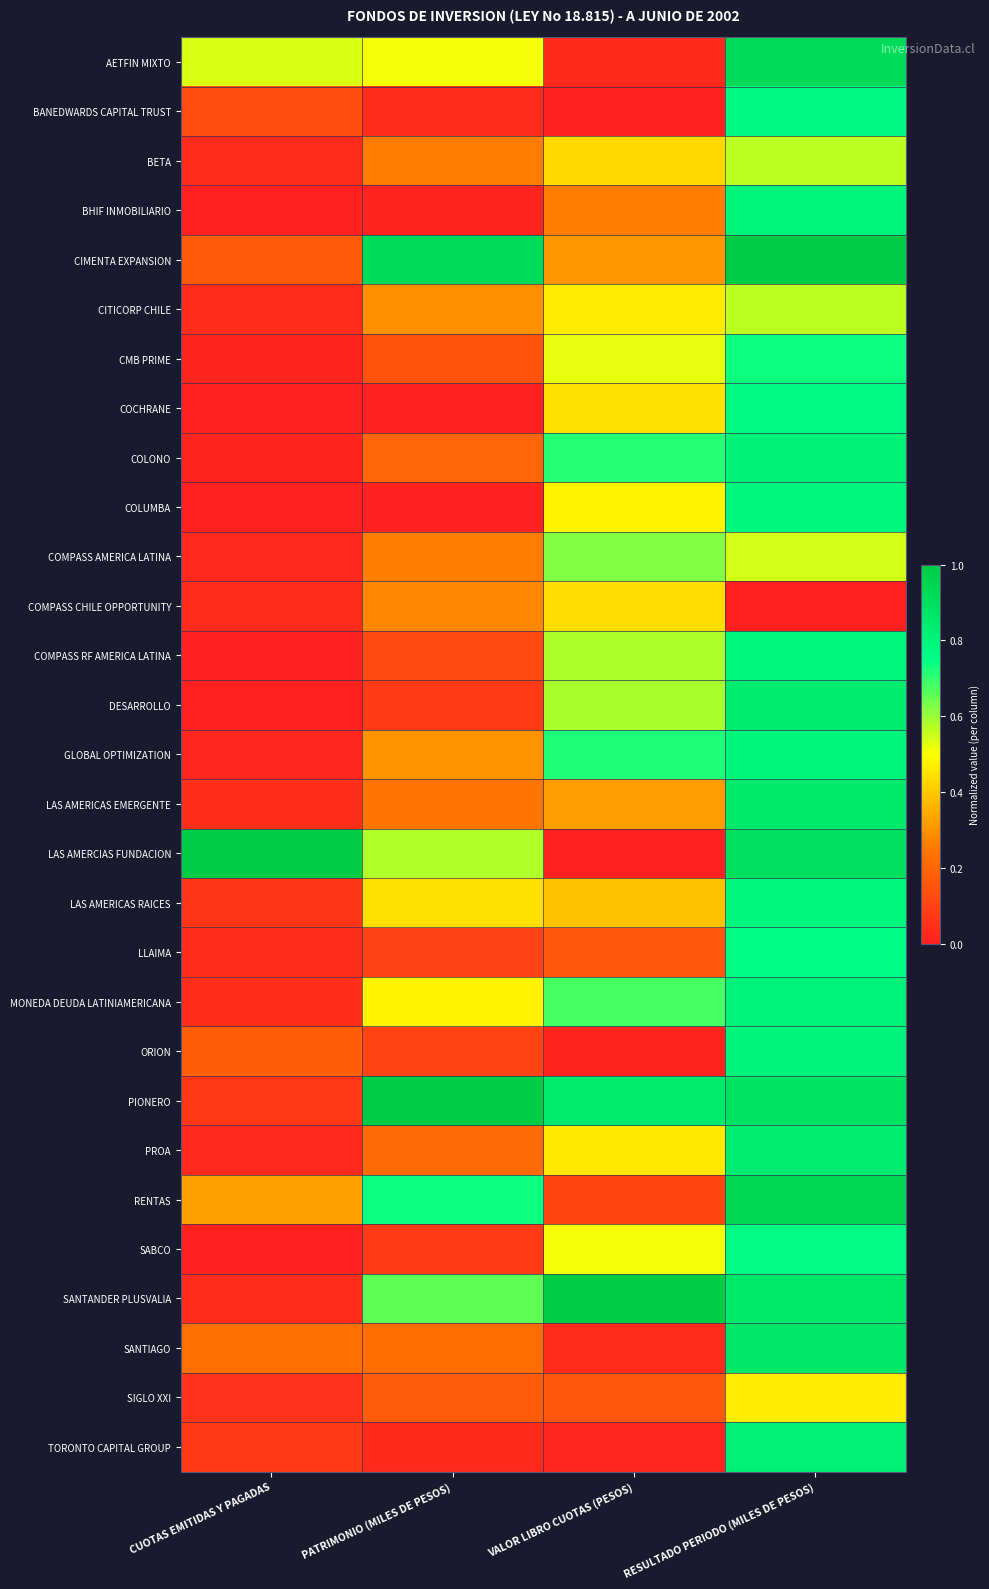

Reading left to right, what are all the values shown in this chart?

AETFIN MIXTO: CUOTAS EMITIDAS Y PAGADAS=0.5	PATRIMONIO (MILES DE PESOS)=0.5	VALOR LIBRO CUOTAS (PESOS)=0.0	RESULTADO PERIODO (MILES DE PESOS)=0.9
BANEDWARDS CAPITAL TRUST: CUOTAS EMITIDAS Y PAGADAS=0.1	PATRIMONIO (MILES DE PESOS)=0.0	VALOR LIBRO CUOTAS (PESOS)=0.0	RESULTADO PERIODO (MILES DE PESOS)=0.8
BETA: CUOTAS EMITIDAS Y PAGADAS=0.0	PATRIMONIO (MILES DE PESOS)=0.3	VALOR LIBRO CUOTAS (PESOS)=0.4	RESULTADO PERIODO (MILES DE PESOS)=0.6
BHIF INMOBILIARIO: CUOTAS EMITIDAS Y PAGADAS=0.0	PATRIMONIO (MILES DE PESOS)=0.0	VALOR LIBRO CUOTAS (PESOS)=0.3	RESULTADO PERIODO (MILES DE PESOS)=0.8
CIMENTA EXPANSION: CUOTAS EMITIDAS Y PAGADAS=0.2	PATRIMONIO (MILES DE PESOS)=0.9	VALOR LIBRO CUOTAS (PESOS)=0.3	RESULTADO PERIODO (MILES DE PESOS)=1.0
CITICORP CHILE: CUOTAS EMITIDAS Y PAGADAS=0.0	PATRIMONIO (MILES DE PESOS)=0.3	VALOR LIBRO CUOTAS (PESOS)=0.5	RESULTADO PERIODO (MILES DE PESOS)=0.6
CMB PRIME: CUOTAS EMITIDAS Y PAGADAS=0.0	PATRIMONIO (MILES DE PESOS)=0.1	VALOR LIBRO CUOTAS (PESOS)=0.5	RESULTADO PERIODO (MILES DE PESOS)=0.7
COCHRANE: CUOTAS EMITIDAS Y PAGADAS=0.0	PATRIMONIO (MILES DE PESOS)=0.0	VALOR LIBRO CUOTAS (PESOS)=0.4	RESULTADO PERIODO (MILES DE PESOS)=0.8
COLONO: CUOTAS EMITIDAS Y PAGADAS=0.0	PATRIMONIO (MILES DE PESOS)=0.2	VALOR LIBRO CUOTAS (PESOS)=0.7	RESULTADO PERIODO (MILES DE PESOS)=0.8
COLUMBA: CUOTAS EMITIDAS Y PAGADAS=0.0	PATRIMONIO (MILES DE PESOS)=0.0	VALOR LIBRO CUOTAS (PESOS)=0.5	RESULTADO PERIODO (MILES DE PESOS)=0.8
COMPASS AMERICA LATINA: CUOTAS EMITIDAS Y PAGADAS=0.0	PATRIMONIO (MILES DE PESOS)=0.3	VALOR LIBRO CUOTAS (PESOS)=0.6	RESULTADO PERIODO (MILES DE PESOS)=0.5
COMPASS CHILE OPPORTUNITY: CUOTAS EMITIDAS Y PAGADAS=0.0	PATRIMONIO (MILES DE PESOS)=0.3	VALOR LIBRO CUOTAS (PESOS)=0.4	RESULTADO PERIODO (MILES DE PESOS)=0.0
COMPASS RF AMERICA LATINA: CUOTAS EMITIDAS Y PAGADAS=0.0	PATRIMONIO (MILES DE PESOS)=0.1	VALOR LIBRO CUOTAS (PESOS)=0.6	RESULTADO PERIODO (MILES DE PESOS)=0.8
DESARROLLO: CUOTAS EMITIDAS Y PAGADAS=0.0	PATRIMONIO (MILES DE PESOS)=0.1	VALOR LIBRO CUOTAS (PESOS)=0.6	RESULTADO PERIODO (MILES DE PESOS)=0.8
GLOBAL OPTIMIZATION: CUOTAS EMITIDAS Y PAGADAS=0.0	PATRIMONIO (MILES DE PESOS)=0.3	VALOR LIBRO CUOTAS (PESOS)=0.7	RESULTADO PERIODO (MILES DE PESOS)=0.8
LAS AMERICAS EMERGENTE: CUOTAS EMITIDAS Y PAGADAS=0.0	PATRIMONIO (MILES DE PESOS)=0.2	VALOR LIBRO CUOTAS (PESOS)=0.3	RESULTADO PERIODO (MILES DE PESOS)=0.9
LAS AMERCIAS FUNDACION: CUOTAS EMITIDAS Y PAGADAS=1.0	PATRIMONIO (MILES DE PESOS)=0.6	VALOR LIBRO CUOTAS (PESOS)=0.0	RESULTADO PERIODO (MILES DE PESOS)=0.9
LAS AMERICAS RAICES: CUOTAS EMITIDAS Y PAGADAS=0.1	PATRIMONIO (MILES DE PESOS)=0.4	VALOR LIBRO CUOTAS (PESOS)=0.4	RESULTADO PERIODO (MILES DE PESOS)=0.8
LLAIMA: CUOTAS EMITIDAS Y PAGADAS=0.0	PATRIMONIO (MILES DE PESOS)=0.1	VALOR LIBRO CUOTAS (PESOS)=0.2	RESULTADO PERIODO (MILES DE PESOS)=0.8
MONEDA DEUDA LATINIAMERICANA: CUOTAS EMITIDAS Y PAGADAS=0.0	PATRIMONIO (MILES DE PESOS)=0.5	VALOR LIBRO CUOTAS (PESOS)=0.7	RESULTADO PERIODO (MILES DE PESOS)=0.8
ORION: CUOTAS EMITIDAS Y PAGADAS=0.2	PATRIMONIO (MILES DE PESOS)=0.1	VALOR LIBRO CUOTAS (PESOS)=0.0	RESULTADO PERIODO (MILES DE PESOS)=0.8
PIONERO: CUOTAS EMITIDAS Y PAGADAS=0.1	PATRIMONIO (MILES DE PESOS)=1.0	VALOR LIBRO CUOTAS (PESOS)=0.9	RESULTADO PERIODO (MILES DE PESOS)=0.9
PROA: CUOTAS EMITIDAS Y PAGADAS=0.0	PATRIMONIO (MILES DE PESOS)=0.2	VALOR LIBRO CUOTAS (PESOS)=0.5	RESULTADO PERIODO (MILES DE PESOS)=0.8
RENTAS: CUOTAS EMITIDAS Y PAGADAS=0.3	PATRIMONIO (MILES DE PESOS)=0.7	VALOR LIBRO CUOTAS (PESOS)=0.1	RESULTADO PERIODO (MILES DE PESOS)=0.9
SABCO: CUOTAS EMITIDAS Y PAGADAS=0.0	PATRIMONIO (MILES DE PESOS)=0.1	VALOR LIBRO CUOTAS (PESOS)=0.5	RESULTADO PERIODO (MILES DE PESOS)=0.8
SANTANDER PLUSVALIA: CUOTAS EMITIDAS Y PAGADAS=0.0	PATRIMONIO (MILES DE PESOS)=0.7	VALOR LIBRO CUOTAS (PESOS)=1.0	RESULTADO PERIODO (MILES DE PESOS)=0.9
SANTIAGO: CUOTAS EMITIDAS Y PAGADAS=0.2	PATRIMONIO (MILES DE PESOS)=0.2	VALOR LIBRO CUOTAS (PESOS)=0.0	RESULTADO PERIODO (MILES DE PESOS)=0.9
SIGLO XXI: CUOTAS EMITIDAS Y PAGADAS=0.1	PATRIMONIO (MILES DE PESOS)=0.2	VALOR LIBRO CUOTAS (PESOS)=0.2	RESULTADO PERIODO (MILES DE PESOS)=0.5
TORONTO CAPITAL GROUP: CUOTAS EMITIDAS Y PAGADAS=0.1	PATRIMONIO (MILES DE PESOS)=0.0	VALOR LIBRO CUOTAS (PESOS)=0.0	RESULTADO PERIODO (MILES DE PESOS)=0.8